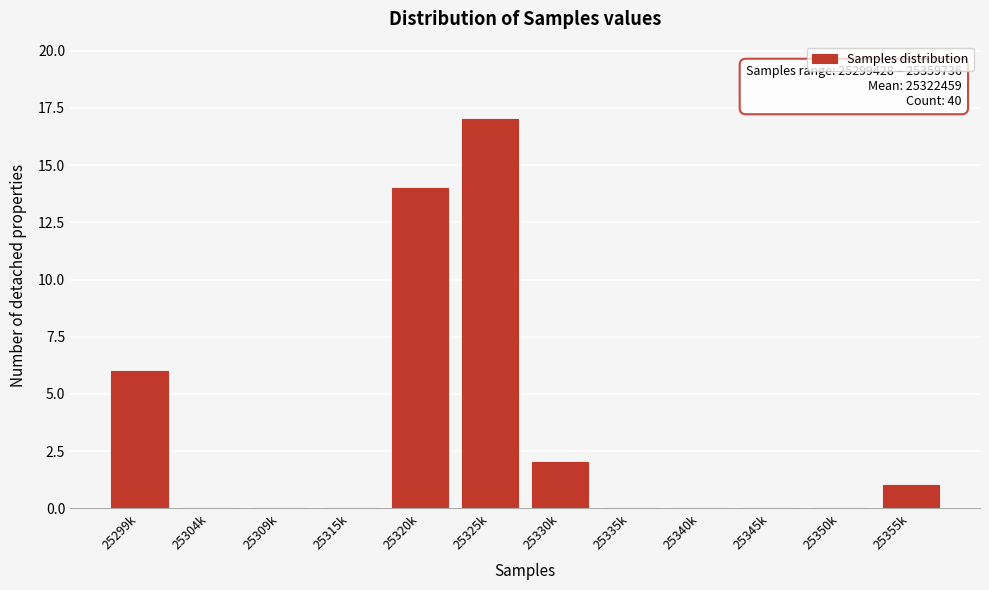

Reading left to right, list all the values displayed in this chart.

25299k=6	25304k=0	25309k=0	25315k=0	25320k=14	25325k=17	25330k=2	25335k=0	25340k=0	25345k=0	25350k=0	25355k=1